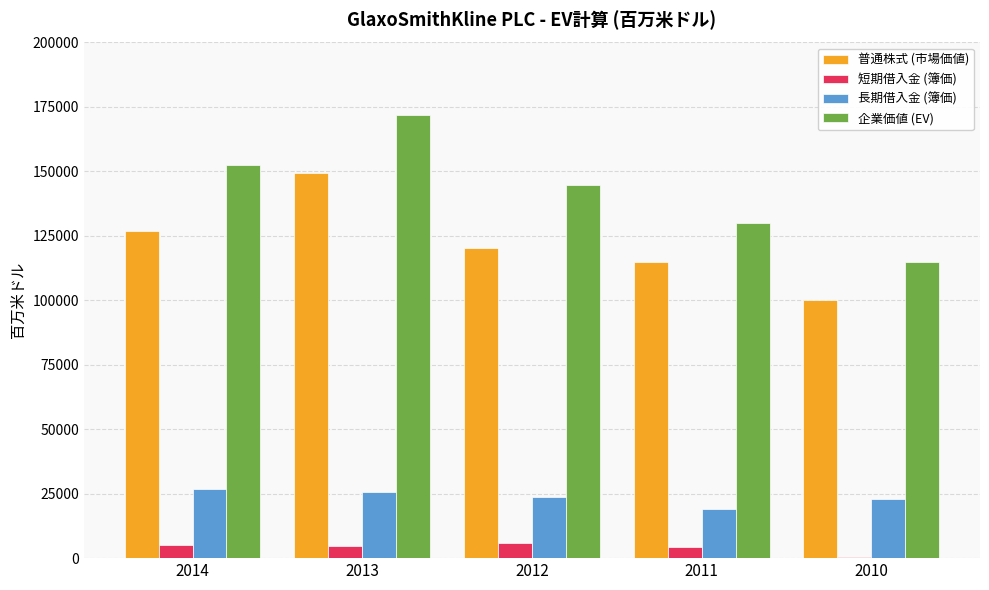

What is the greatest value displayed?

171728